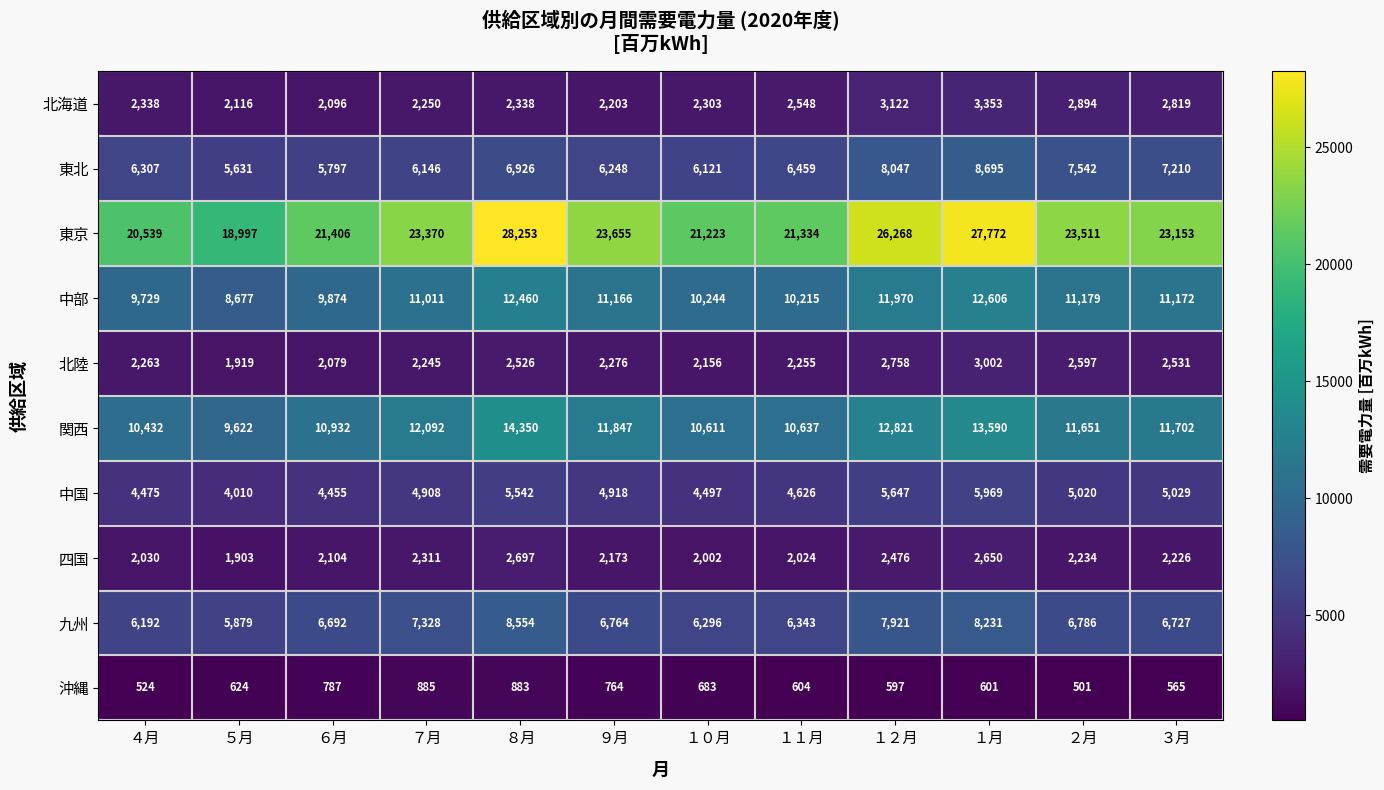

Rank the categories by 中国 value from highest to lowest.

１月, １２月, ８月, ３月, ２月, ９月, ７月, １１月, １０月, ４月, ６月, ５月